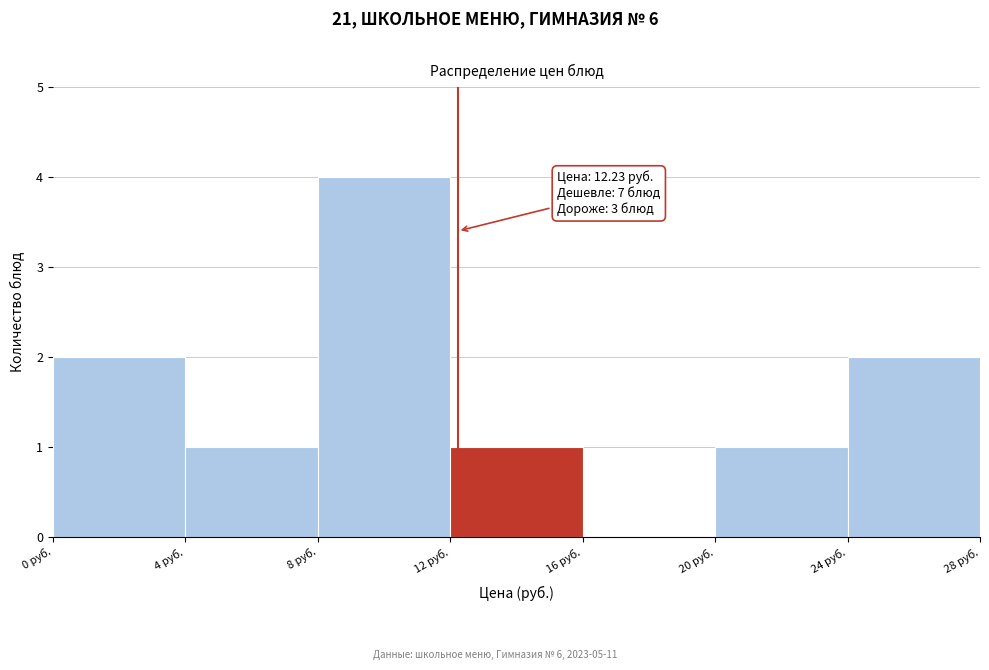

Over which range of the x-axis is the bar tallest?

8 to 12